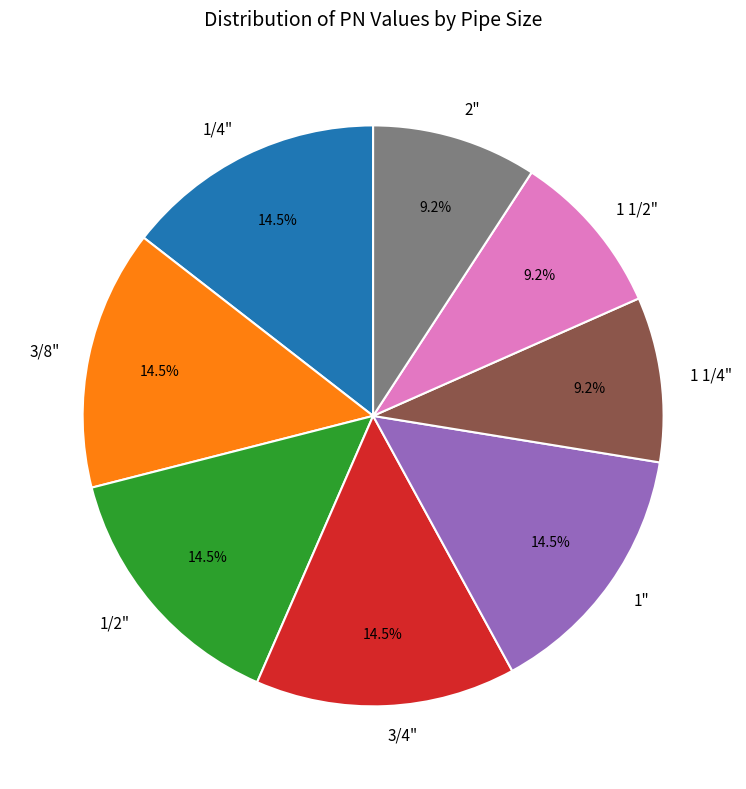

How many slices are in this pie chart?

8